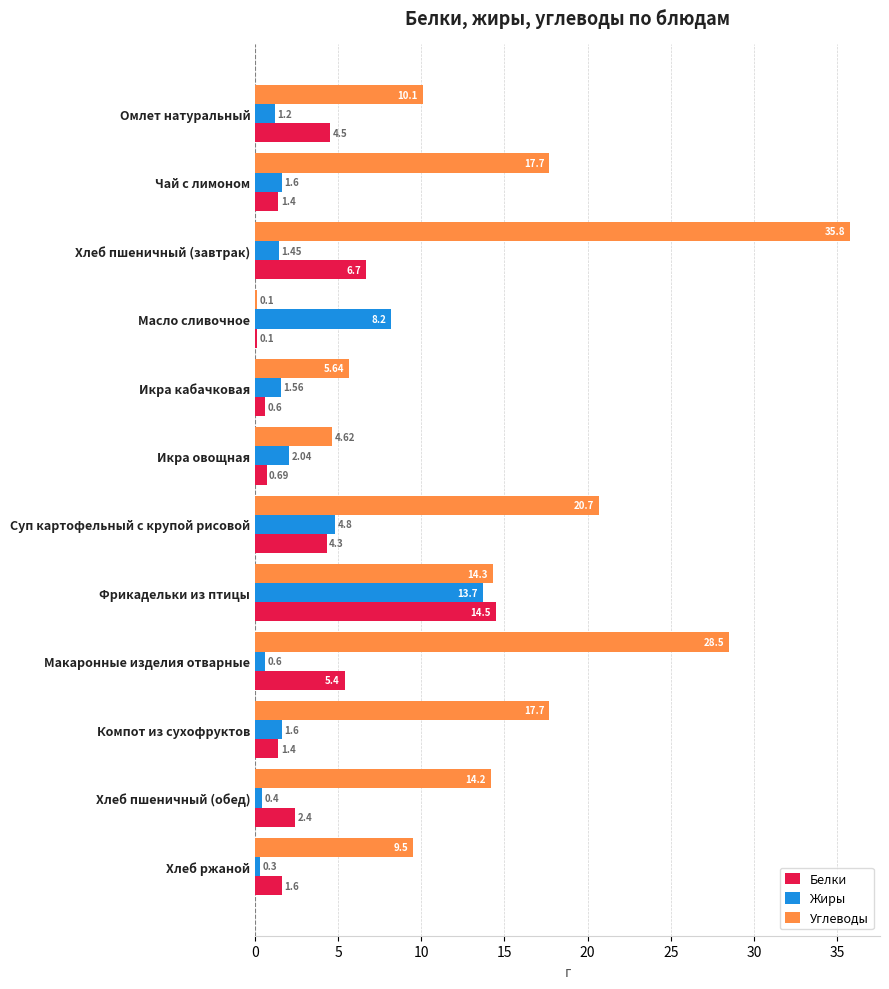

What is the sum of the Белки values at Масло сливочное and Икра овощная?

0.8